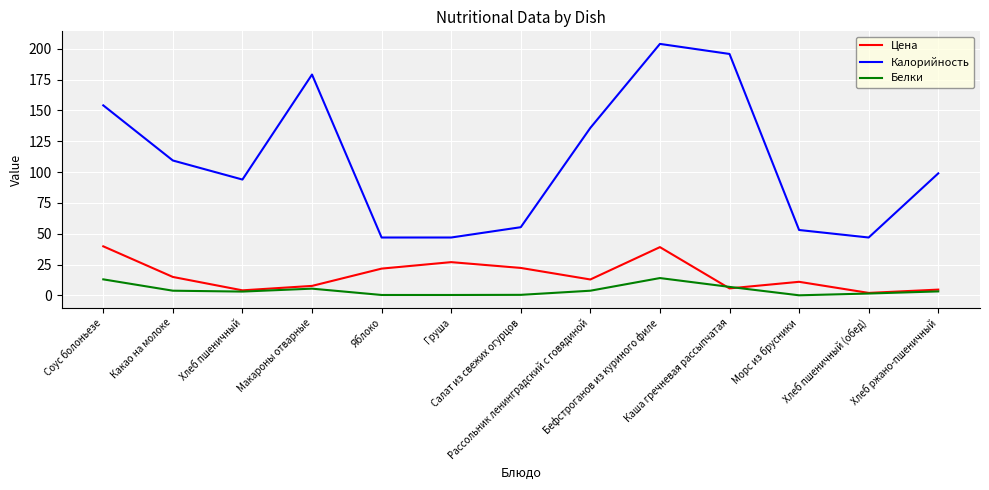

Where is the first local maximum for Калорийность?

Макароны отварные